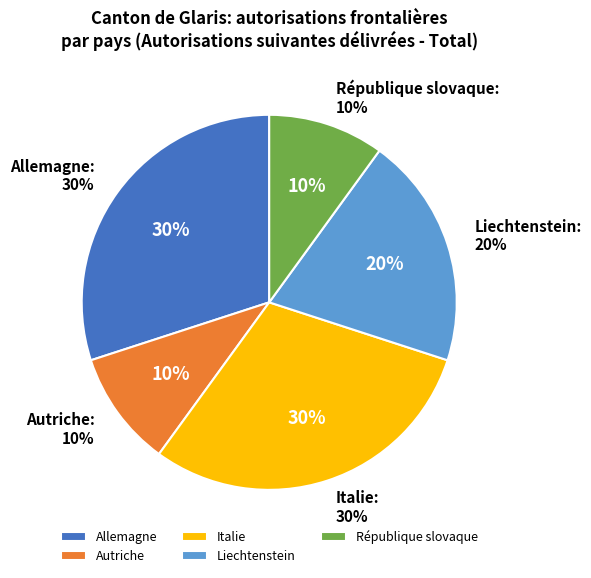

Which has a higher value, Autriche or République slovaque?

Autriche